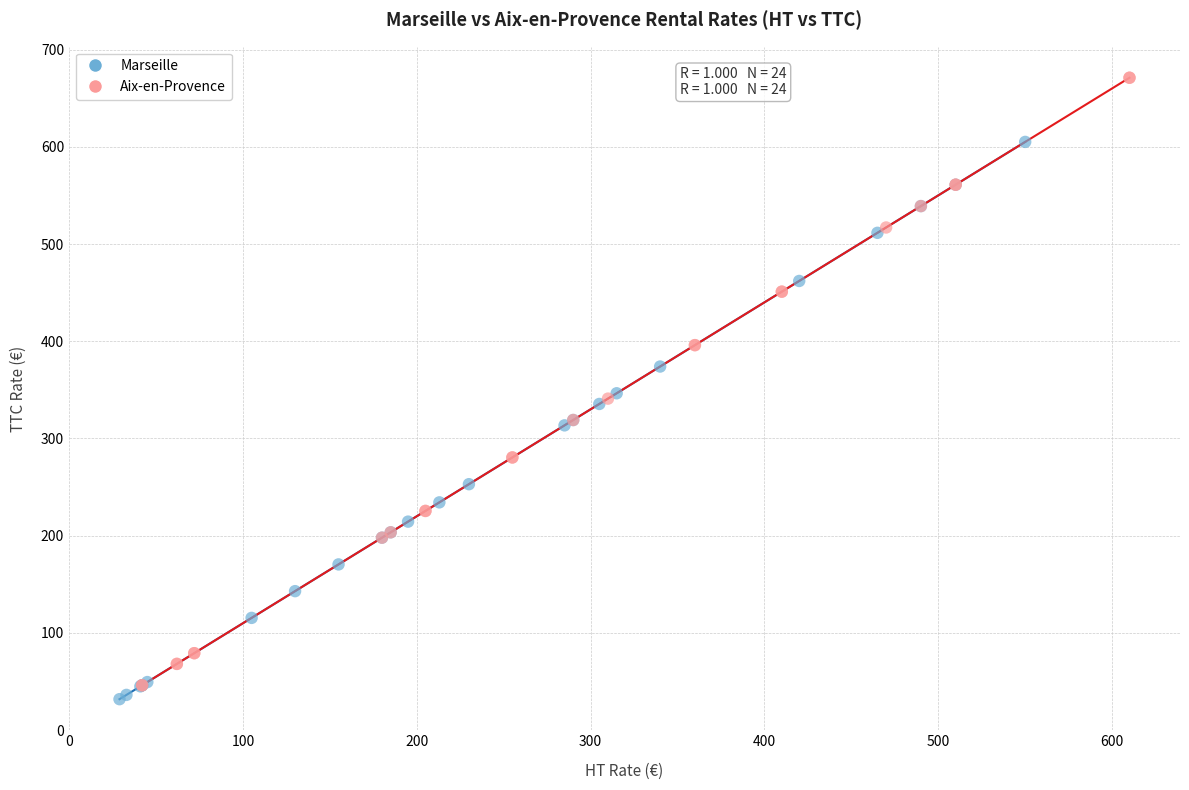

Which series has the widest spread of Y values?

Aix-en-Provence